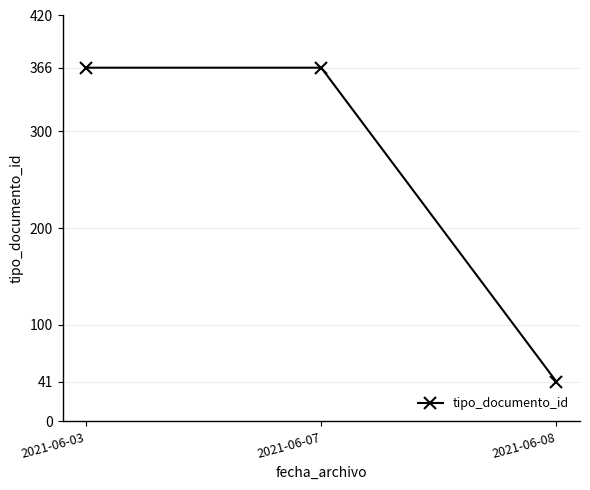

What is the ratio of the value at 2021-06-08 to the value at 2021-06-03?

0.1